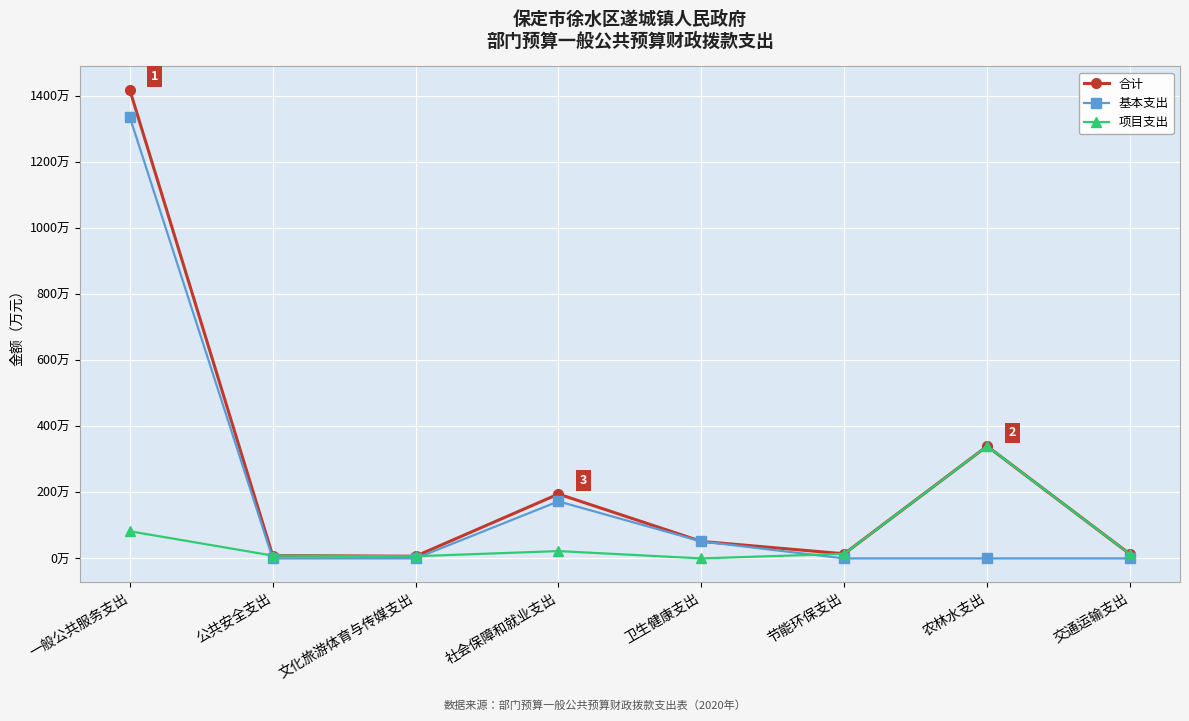

What are all the series names shown in the legend?

合计, 基本支出, 项目支出